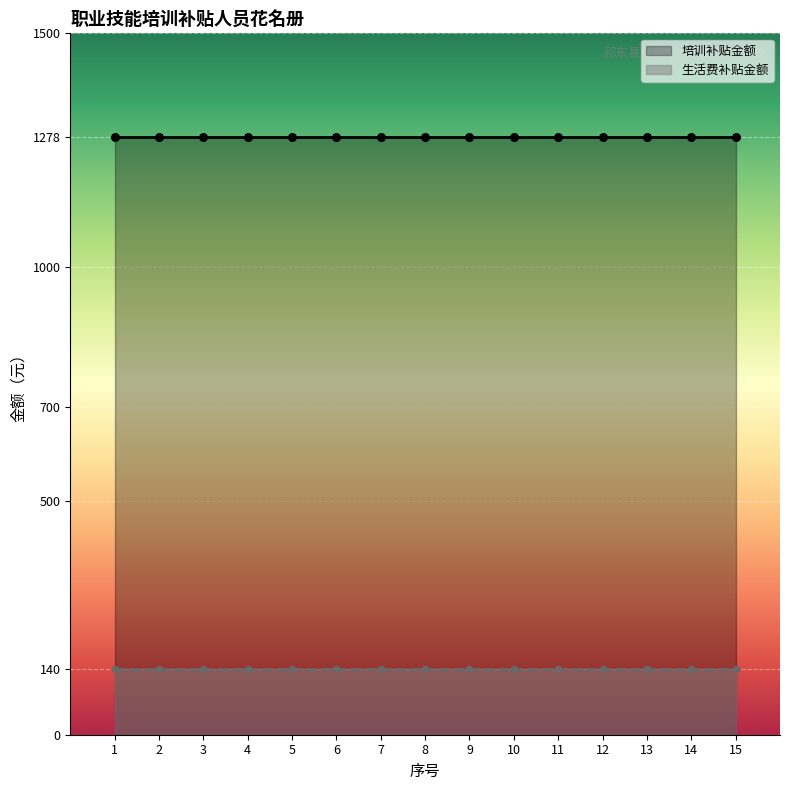

At how many categories does at least one series exceed 963?

15